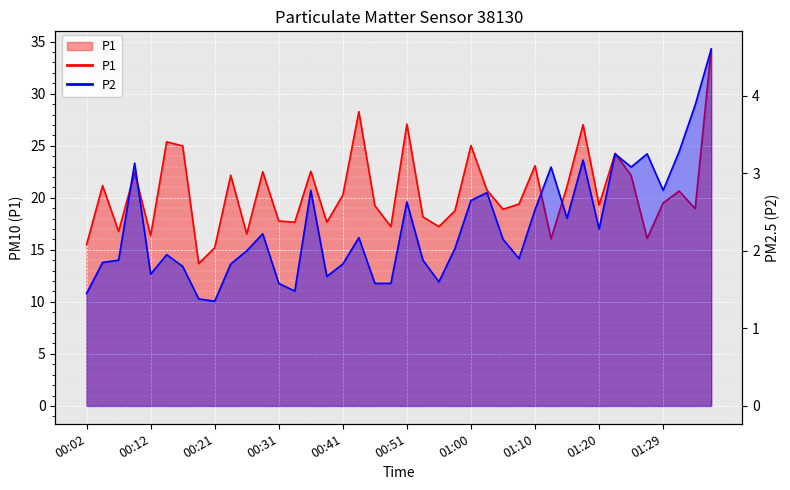

What is the highest value of the P1 series?

34.3